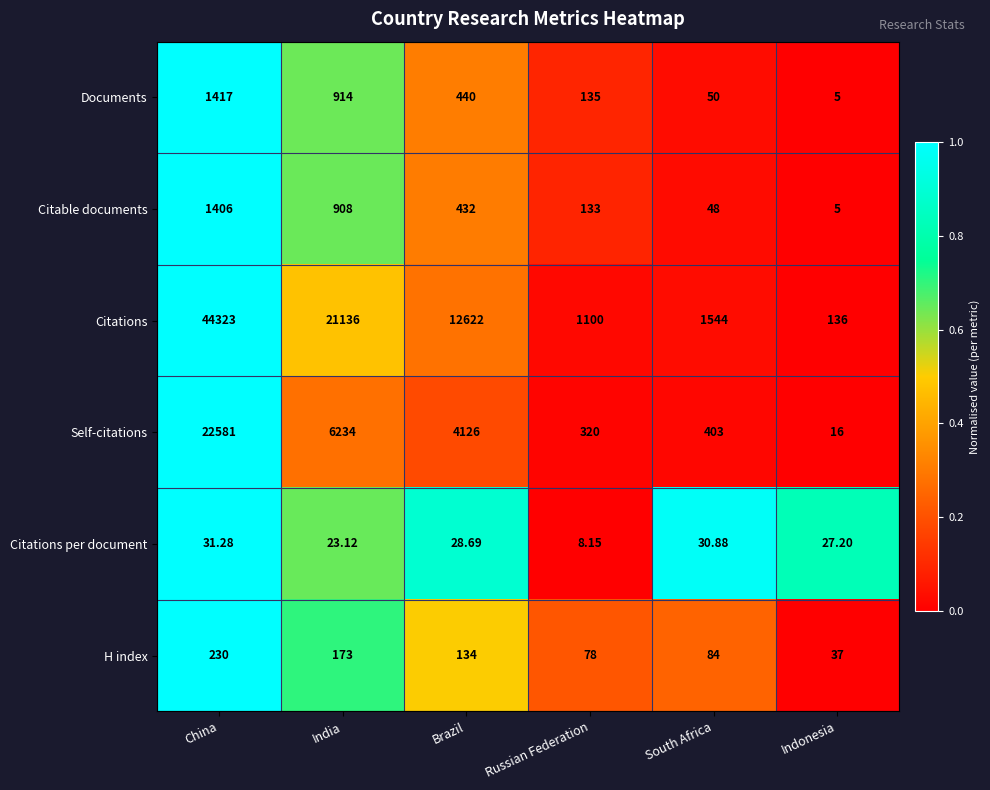

Where does the Documents series first go above 440?

China